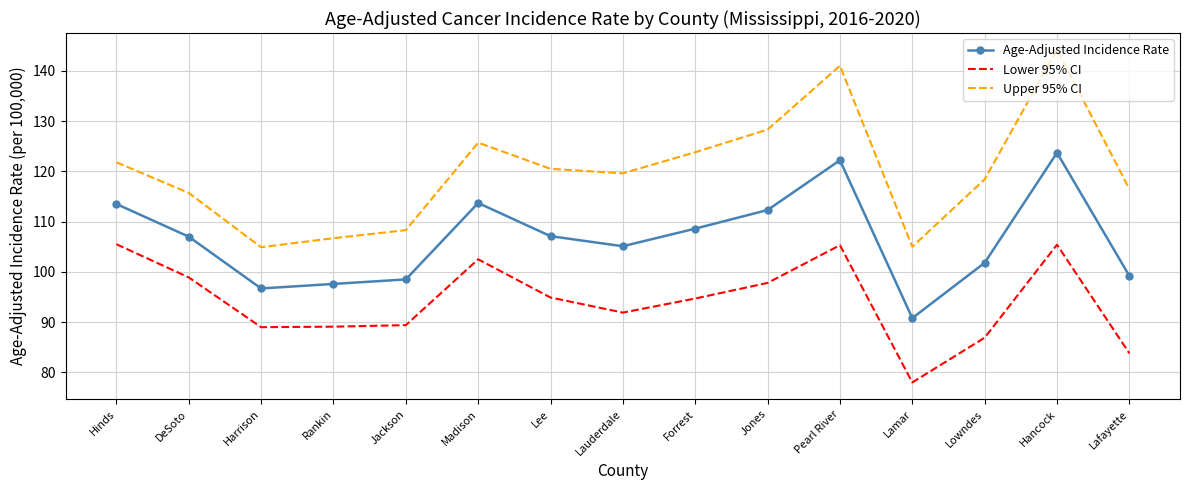

What are all the series names shown in the legend?

Age-Adjusted Incidence Rate, Lower 95% CI, Upper 95% CI